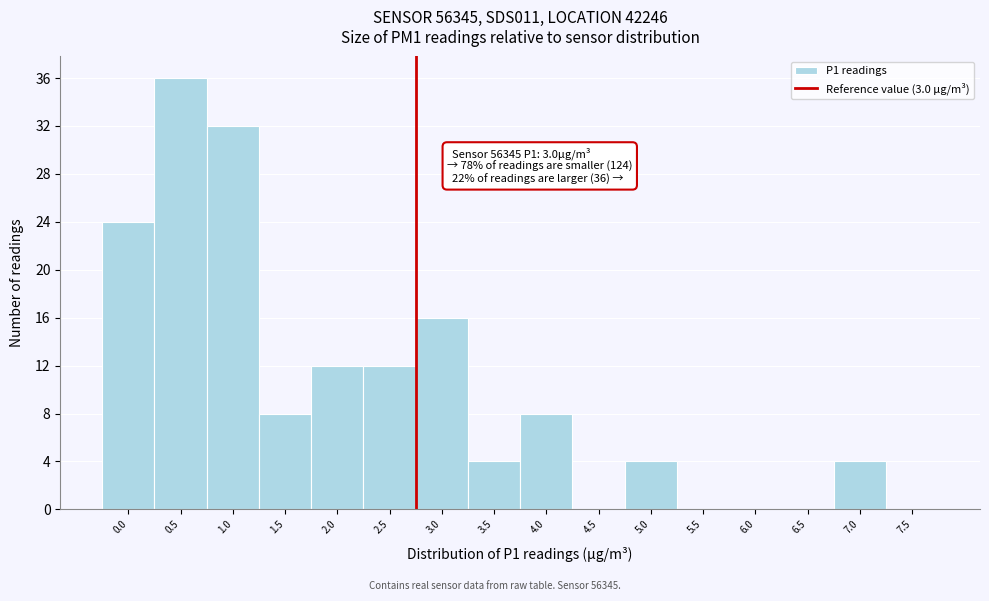

Reading right to left, transcribe all the data shown in this chart.

7.5=0	7.0=4	6.5=0	6.0=0	5.5=0	5.0=4	4.5=0	4.0=8	3.5=4	3.0=16	2.5=12	2.0=12	1.5=8	1.0=32	0.5=36	0.0=24